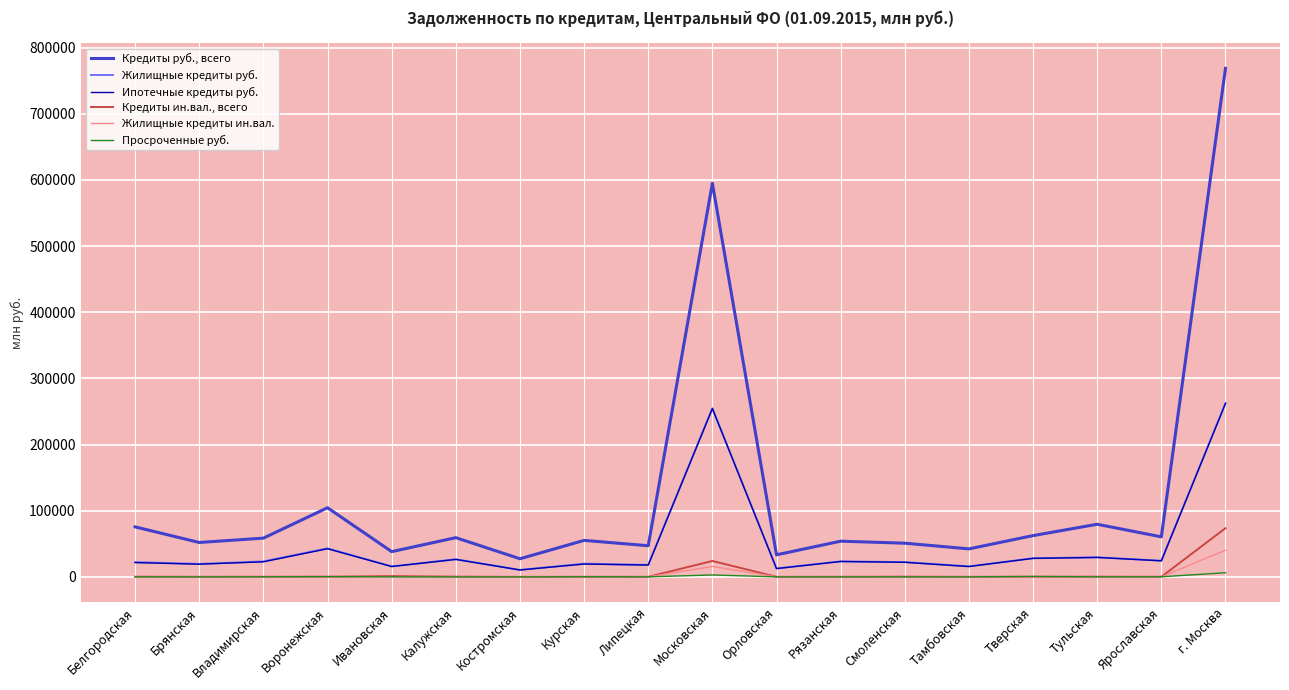

Rank the series at Тамбовская from lowest to highest value.

Просроченные руб., Жилищные кредиты ин.вал., Кредиты ин.вал., всего, Ипотечные кредиты руб., Жилищные кредиты руб., Кредиты руб., всего